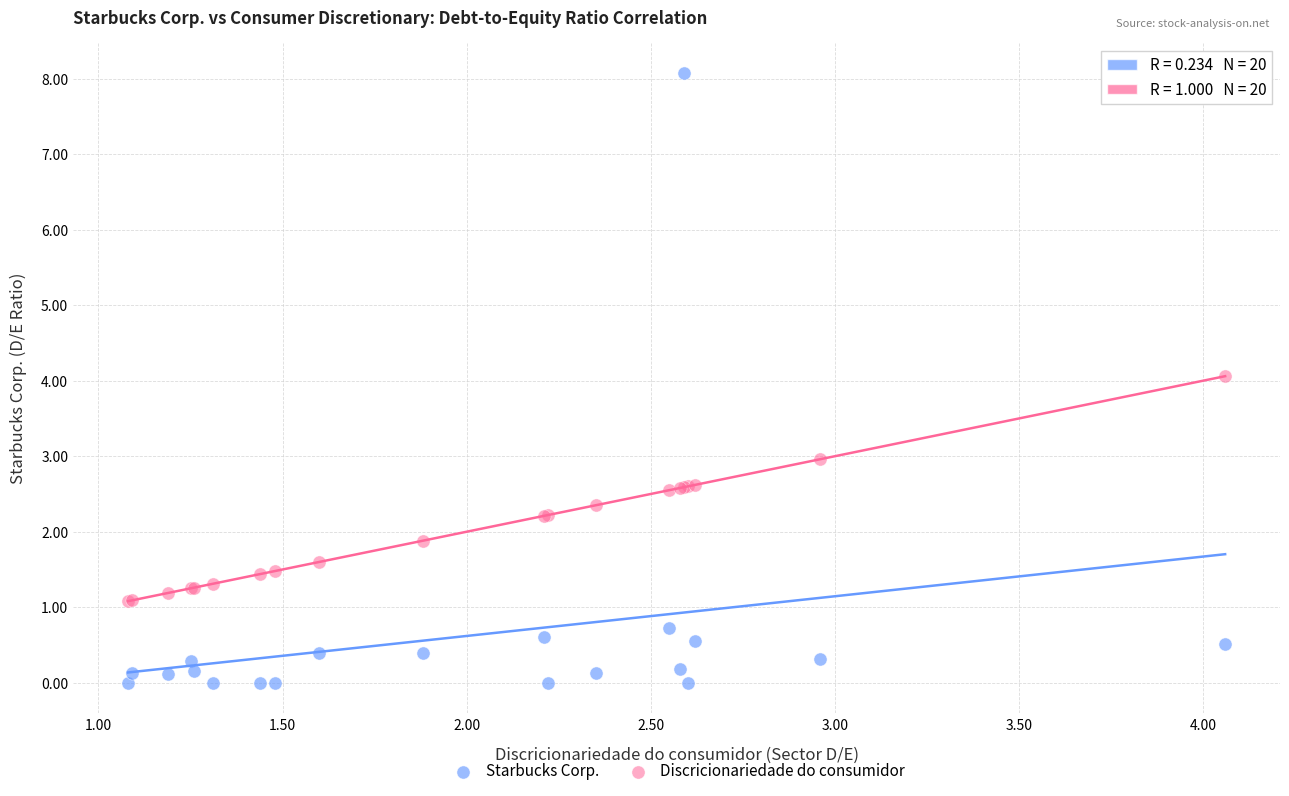

Which series reaches the minimum Y coordinate?

Starbucks Corp.